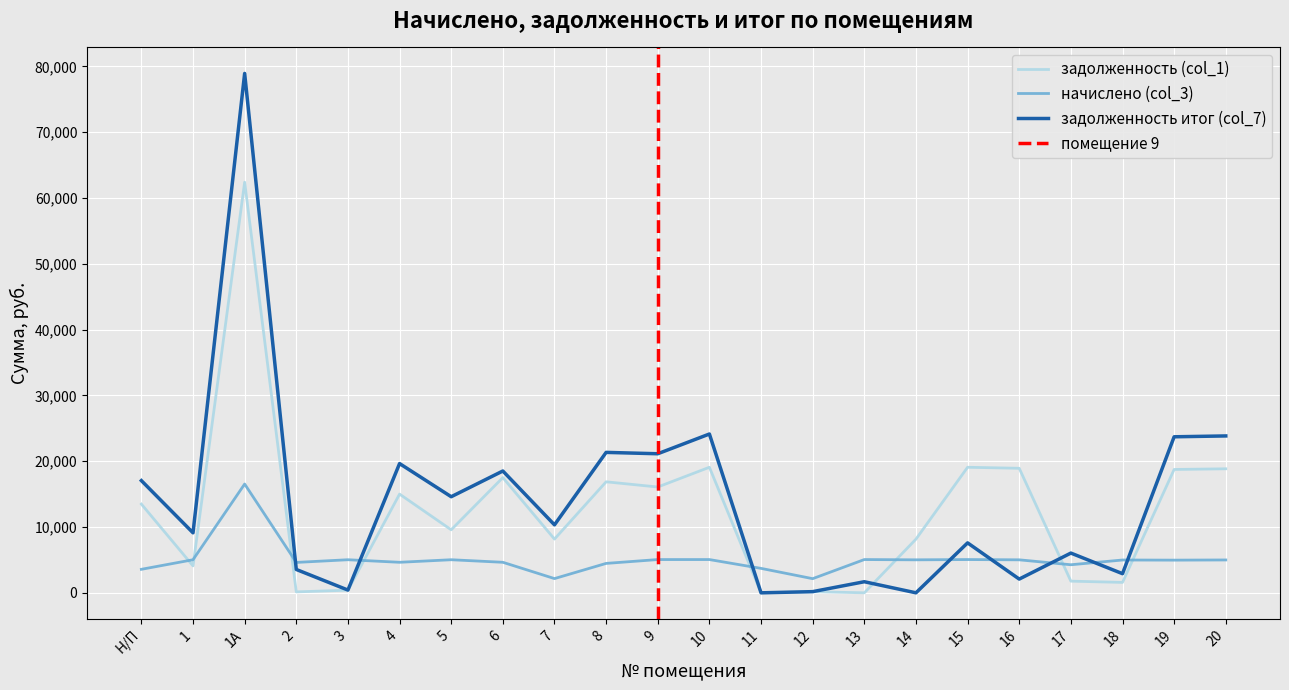

Does the chart display data point markers on the line(s)?

No